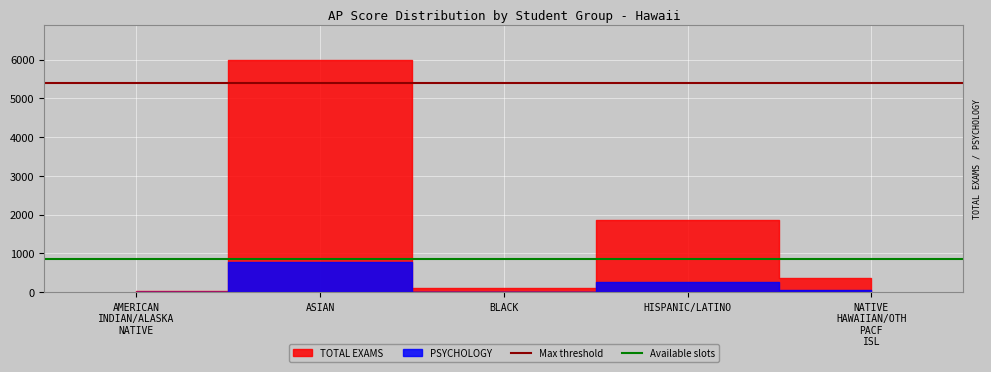

What is the total value across all series at AMERICAN INDIAN/ALASKA NATIVE?

31